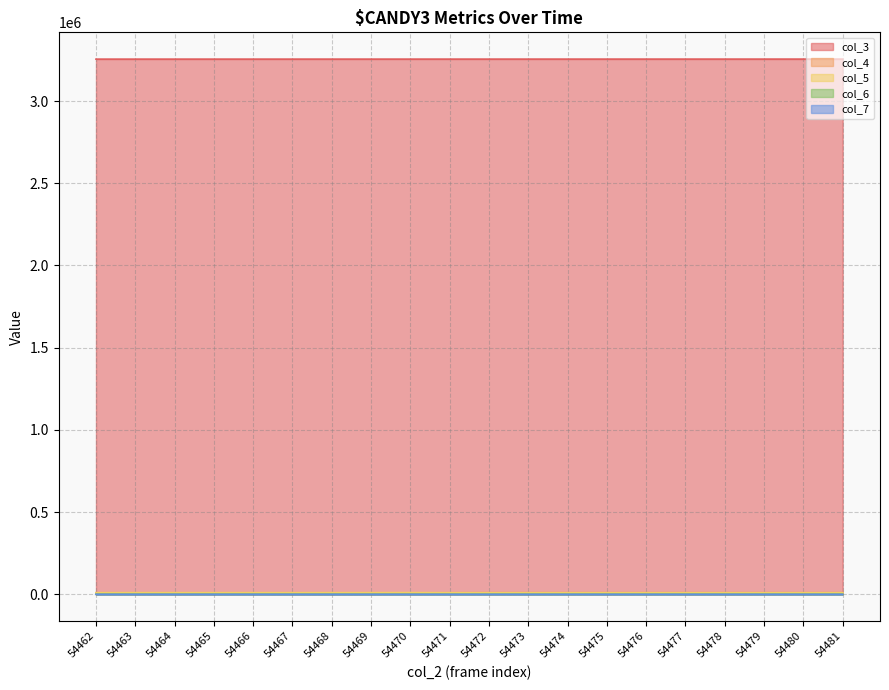

Reading left to right, extract all data points from this chart.

col_3: 3254815	3254826	3254838	3254849	3254860	3254871	3254883	3254894	3254905	3254917	3254928	3254939	3254950	3254962	3254973	3254984	3254996	3255007	3255018	3255029
col_4: 9385	9209	9342	9265	9245	9392	9284	9256	8930	9563	10183	10046	10122	10066	10104	10149	9984	10207	9980	10082
col_5: 10072	10244	10209	10192	10197	10146	10251	10293	10584	9942	9524	9633	9636	9576	9585	9524	9666	9468	9709	9584
col_6: 837	848	777	845	843	800	814	774	788	786	709	692	647	754	674	708	686	705	697	689
col_7: 37	23	23	27	30	23	27	20	24	27	25	13	23	14	19	19	23	26	23	19